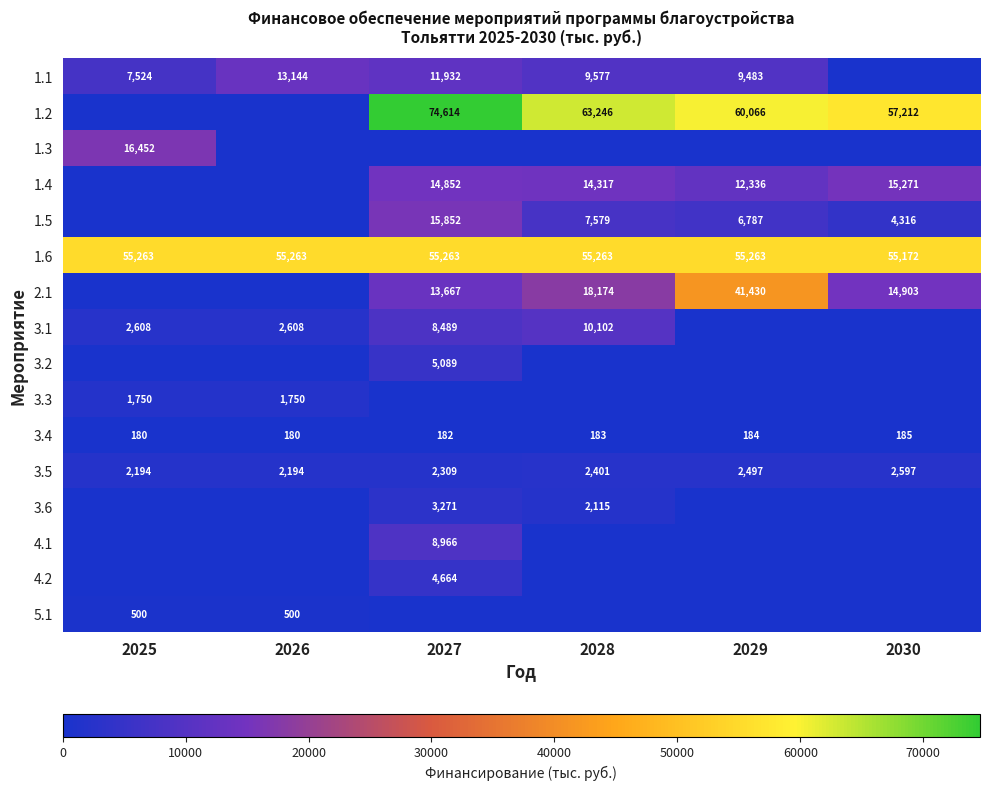

Is it true that 3.6 equals 4490 at 2027?

False